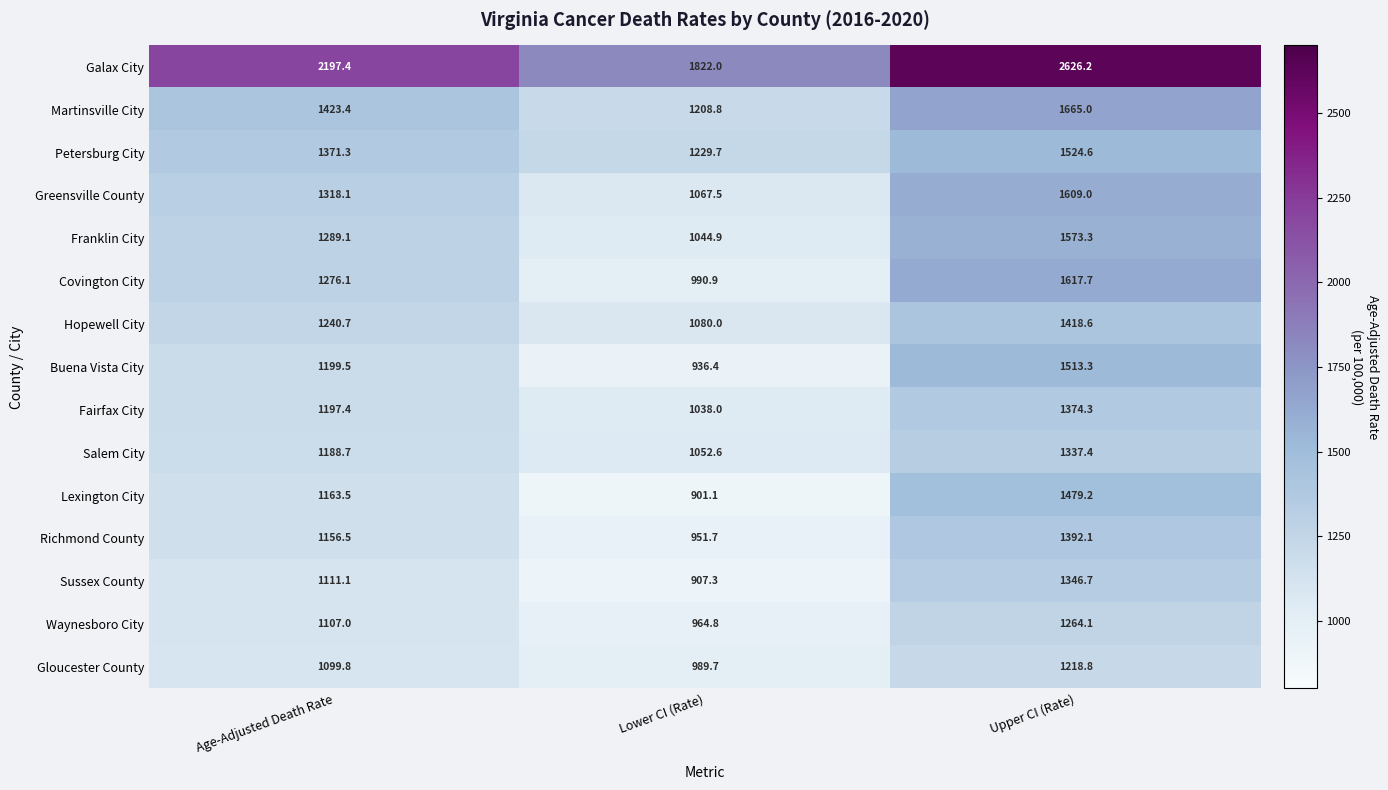

At how many categories does at least one series exceed 1900?

2